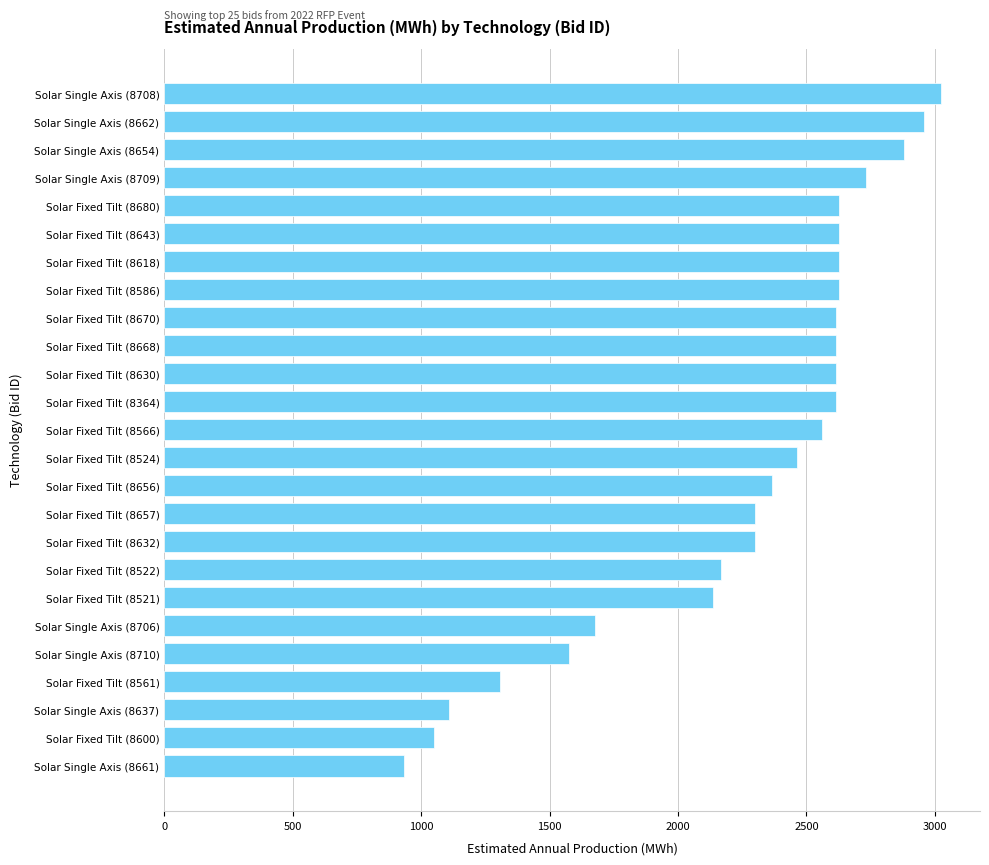

True or false: the data shows 1676.3 at Solar Single Axis (8706).

True